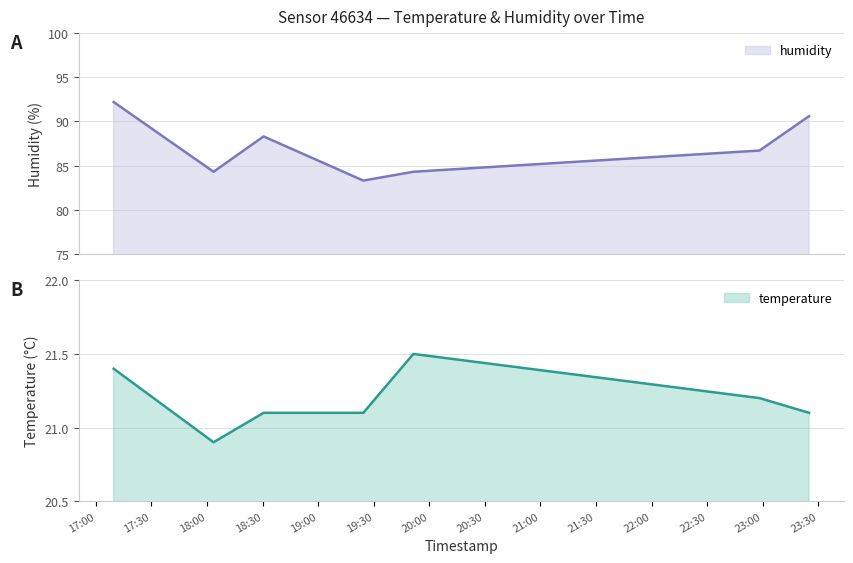

What is the label of the 6th point from the right?

2022-10-03T18:03:33